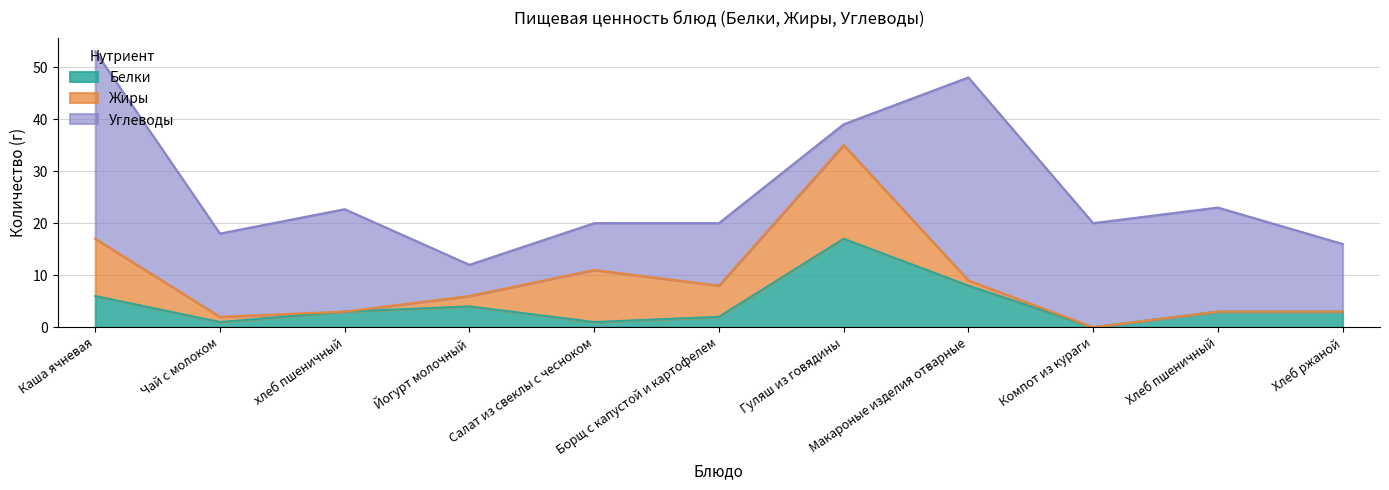

Between Макароные изделия отварные and Салат из свеклы с чесноком, which is larger?

Макароные изделия отварные